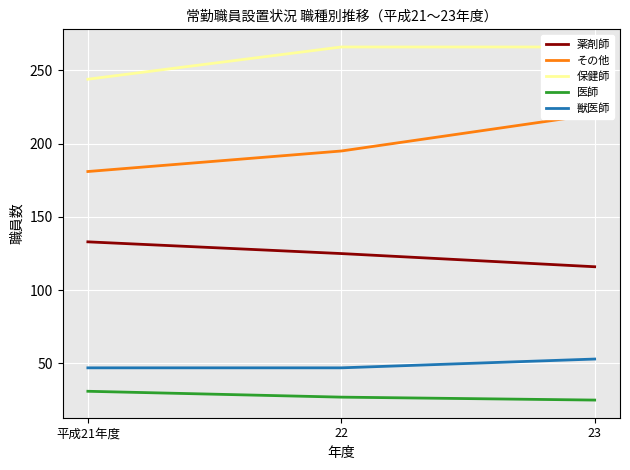

What position from the right is 22?

2